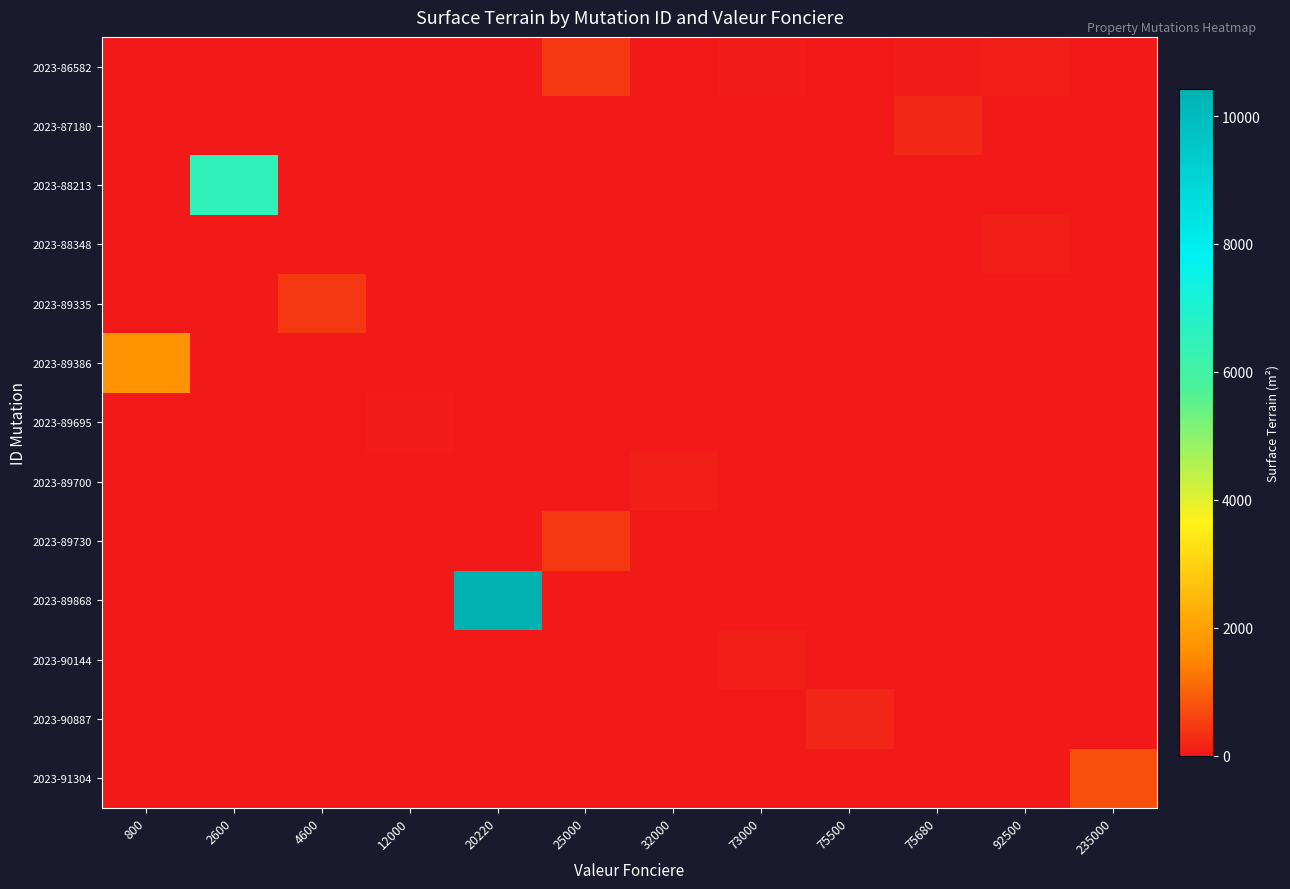

Reading left to right, extract all data points from this chart.

2023-86582: 800=0	2600=0	4600=0	12000=0	20220=0	25000=415	32000=0	73000=48	75500=0	75680=63	92500=99	235000=0
2023-87180: 800=0	2600=0	4600=0	12000=0	20220=0	25000=0	32000=0	73000=0	75500=0	75680=225	92500=0	235000=0
2023-88213: 800=0	2600=6480	4600=0	12000=0	20220=0	25000=0	32000=0	73000=0	75500=0	75680=0	92500=0	235000=0
2023-88348: 800=0	2600=0	4600=0	12000=0	20220=0	25000=0	32000=0	73000=0	75500=0	75680=0	92500=99	235000=0
2023-89335: 800=0	2600=0	4600=440	12000=0	20220=0	25000=0	32000=0	73000=0	75500=0	75680=0	92500=0	235000=0
2023-89386: 800=1730	2600=0	4600=0	12000=0	20220=0	25000=0	32000=0	73000=0	75500=0	75680=0	92500=0	235000=0
2023-89695: 800=0	2600=0	4600=0	12000=74	20220=0	25000=0	32000=0	73000=0	75500=0	75680=0	92500=0	235000=0
2023-89700: 800=0	2600=0	4600=0	12000=0	20220=0	25000=0	32000=106	73000=0	75500=0	75680=0	92500=0	235000=0
2023-89730: 800=0	2600=0	4600=0	12000=0	20220=0	25000=415	32000=0	73000=0	75500=0	75680=0	92500=0	235000=0
2023-89868: 800=0	2600=0	4600=0	12000=0	20220=10420	25000=0	32000=0	73000=0	75500=0	75680=0	92500=0	235000=0
2023-90144: 800=0	2600=0	4600=0	12000=0	20220=0	25000=0	32000=0	73000=91	75500=0	75680=0	92500=0	235000=0
2023-90887: 800=0	2600=0	4600=0	12000=0	20220=0	25000=0	32000=0	73000=0	75500=169	75680=0	92500=0	235000=0
2023-91304: 800=0	2600=0	4600=0	12000=0	20220=0	25000=0	32000=0	73000=0	75500=0	75680=0	92500=0	235000=735